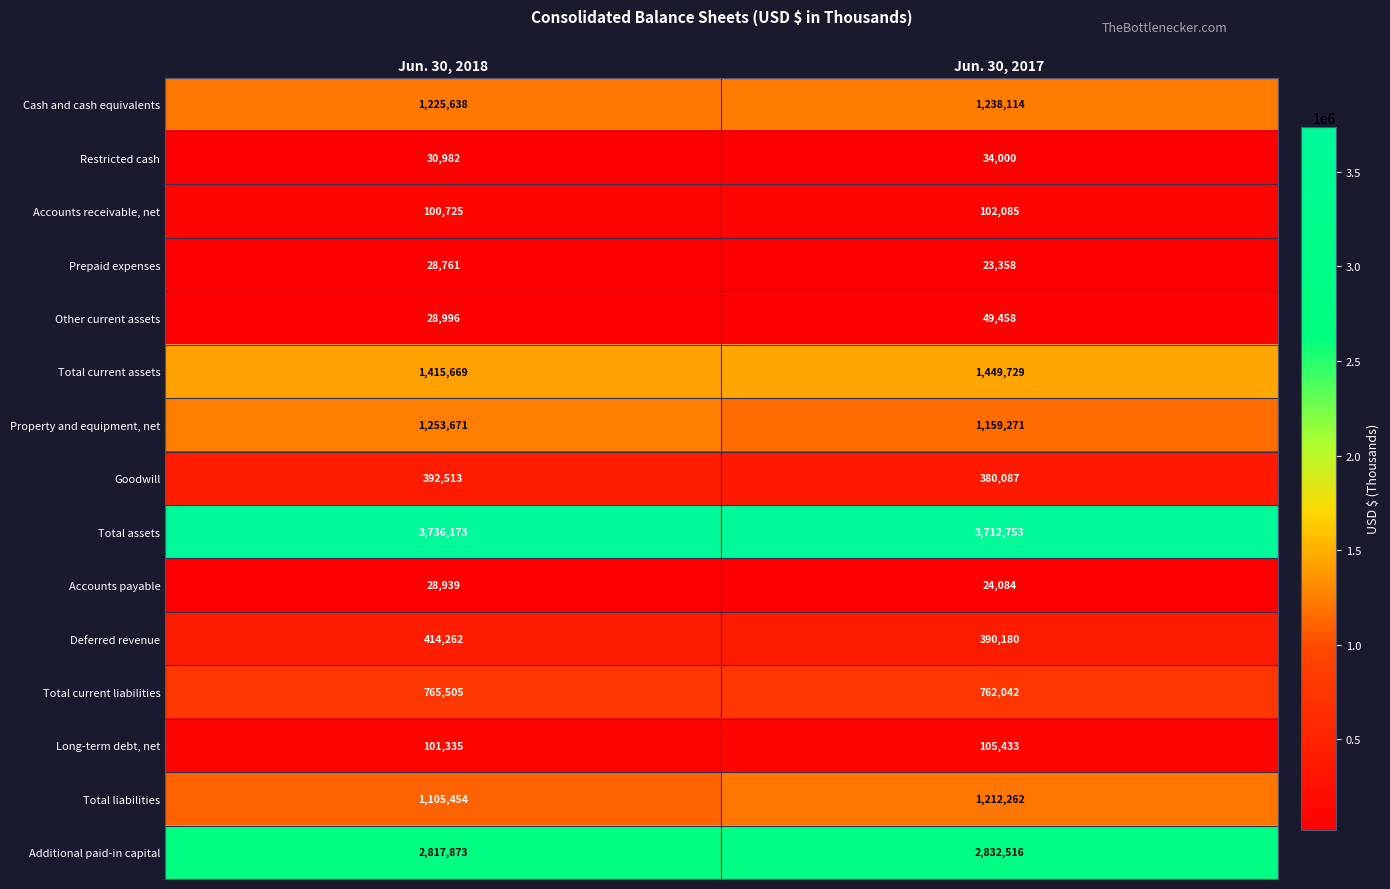

Reading left to right, transcribe all the data shown in this chart.

Cash and cash equivalents: 1225638	1238114
Restricted cash: 30982	34000
Accounts receivable, net: 100725	102085
Prepaid expenses: 28761	23358
Other current assets: 28996	49458
Total current assets: 1415669	1449729
Property and equipment, net: 1253671	1159271
Goodwill: 392513	380087
Total assets: 3736173	3712753
Accounts payable: 28939	24084
Deferred revenue: 414262	390180
Total current liabilities: 765505	762042
Long-term debt, net: 101335	105433
Total liabilities: 1105454	1212262
Additional paid-in capital: 2817873	2832516